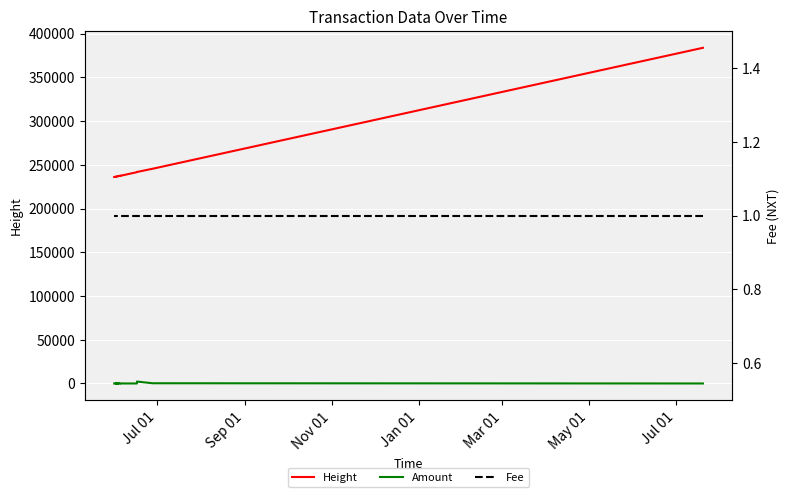

How many categories are shown in the chart?

20